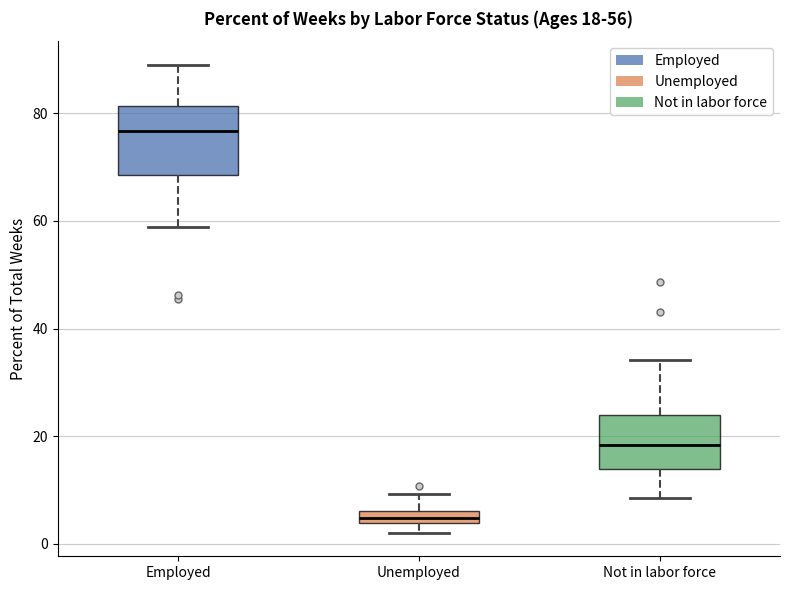

Which box is the tallest, from its lower edge to its upper edge?

Employed